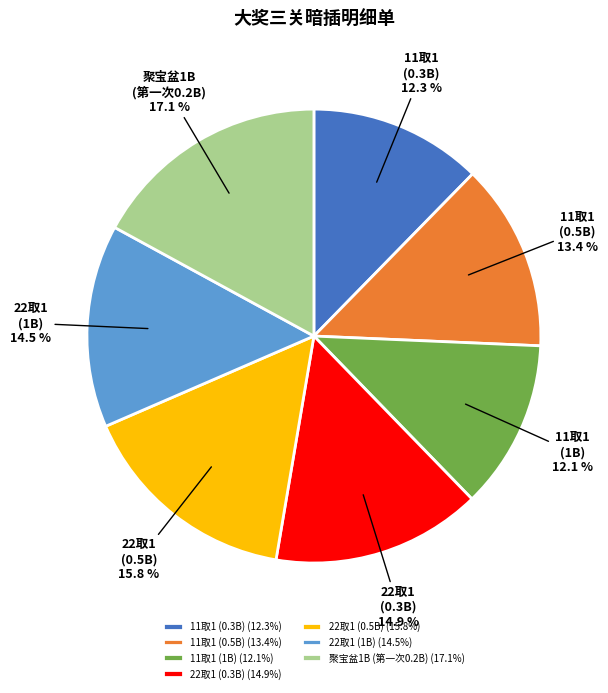

To the nearest percent, what is the combined percentage of 22取1 (1B) and 11取1 (0.5B)?

28%